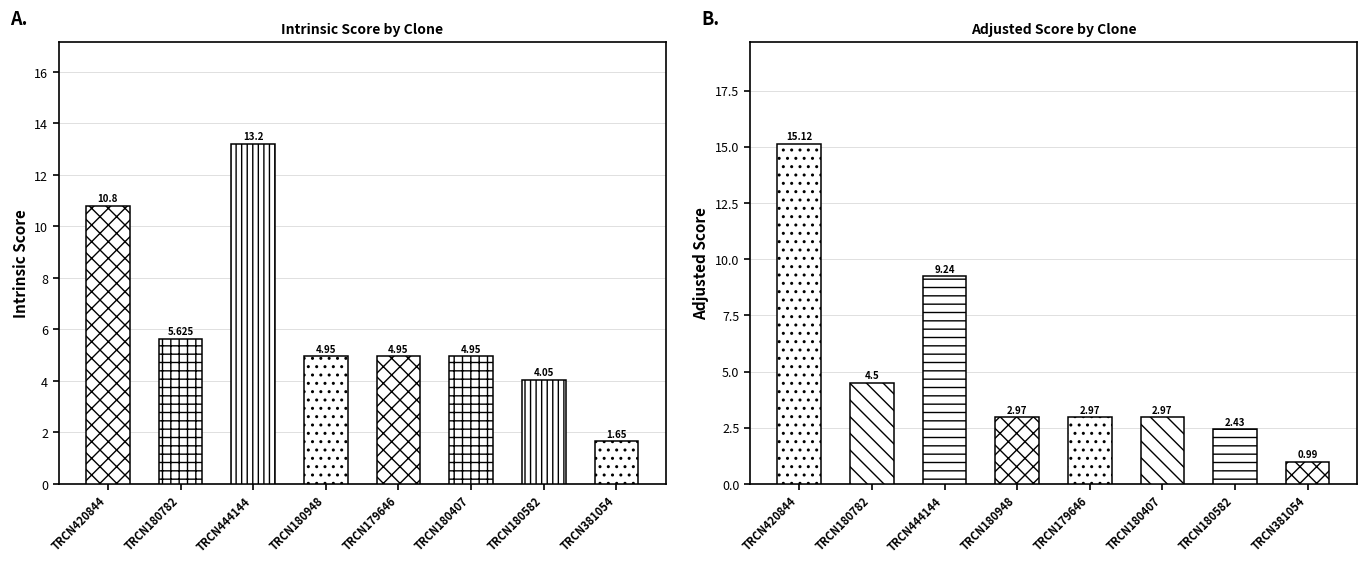

The Adjusted Score series shows 4.0 at TRCN0000179646. True or false?

False